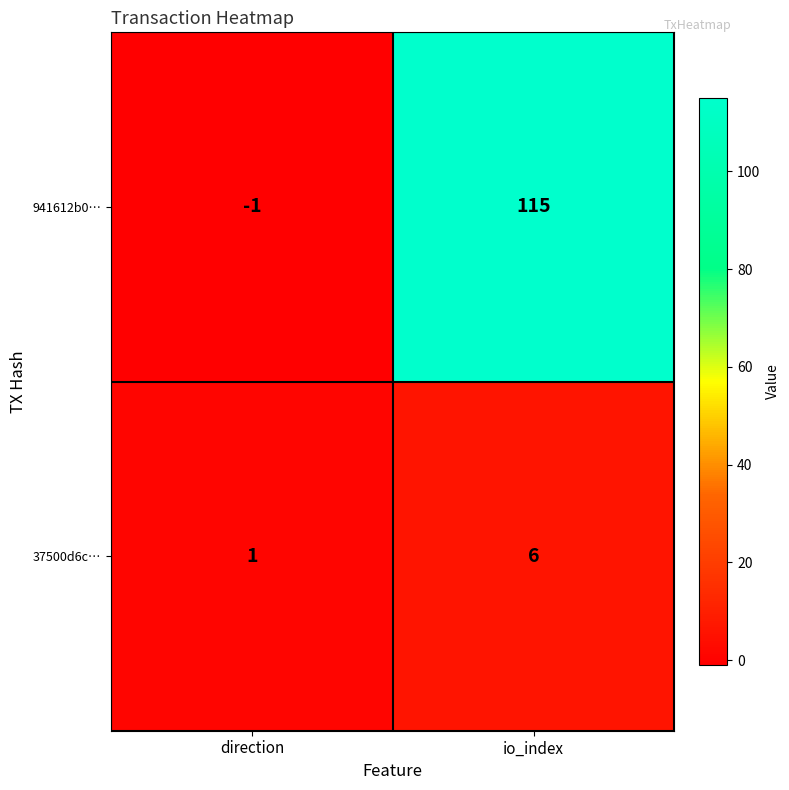

What is the sum of all 37500d6c… values?

7